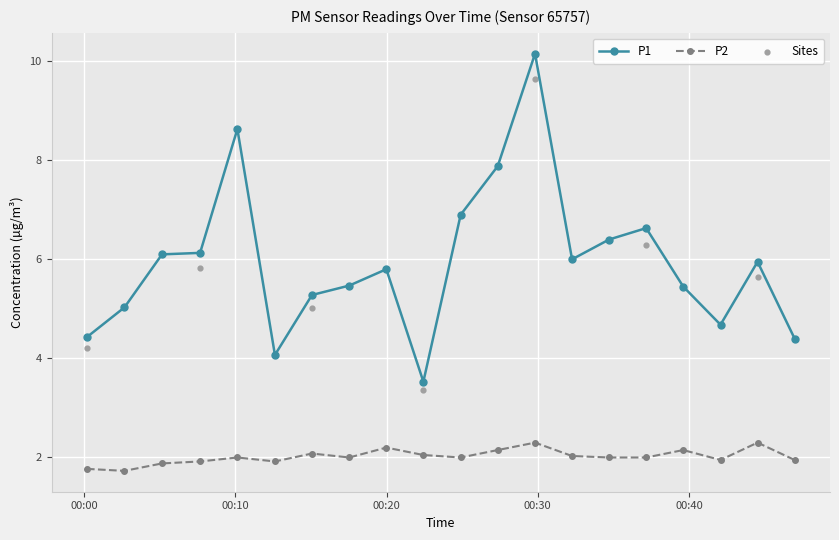

Which series has the largest total across all categories?

P1